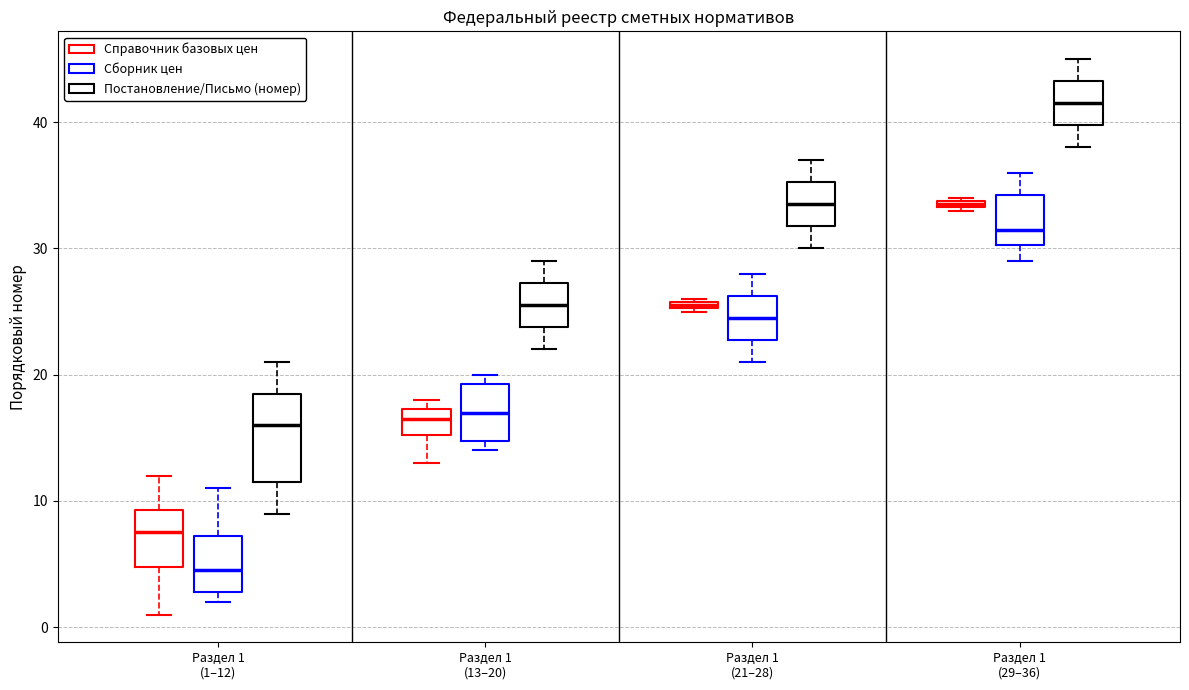

Which box is the tallest, from its lower edge to its upper edge?

Раздел 1 (1–12) (Постановление/Письмо (номер))